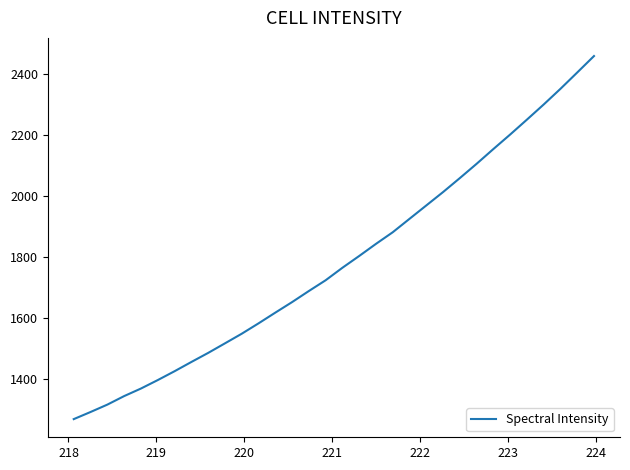

What is the maximum value shown in the chart?

2460.3